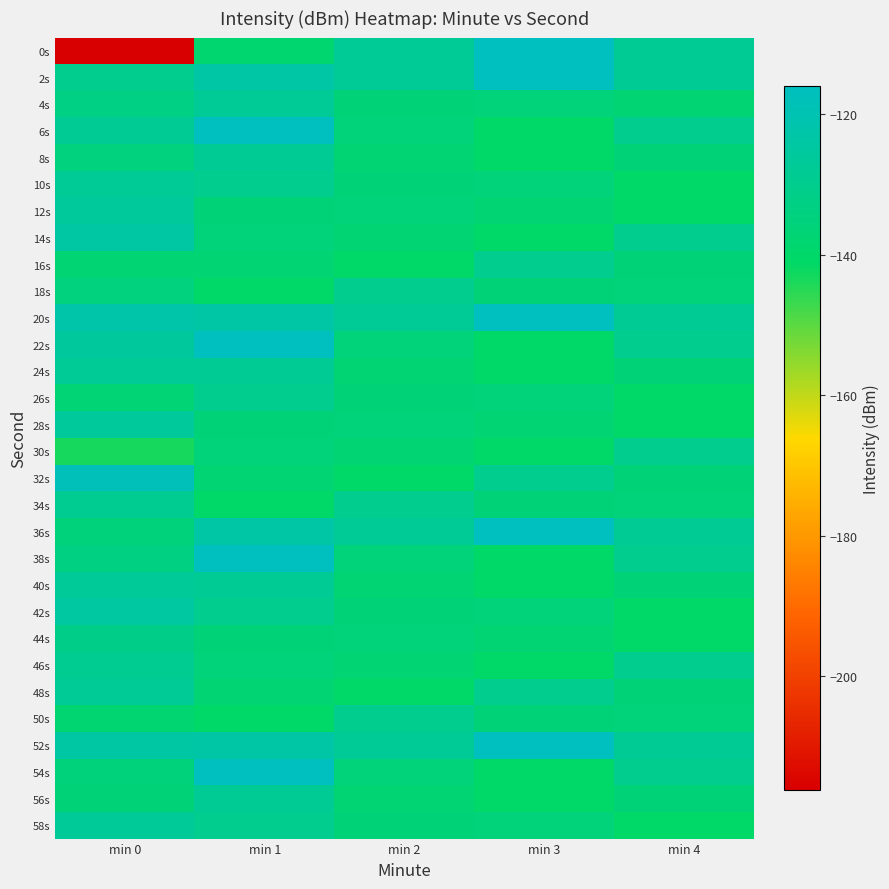

Count the number of data series in this chart.

30